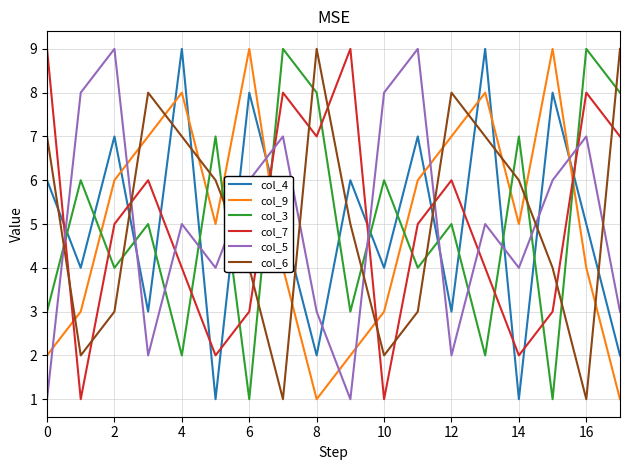

After their last crossing, which series has the higher values: col_5 or col_9?

col_5